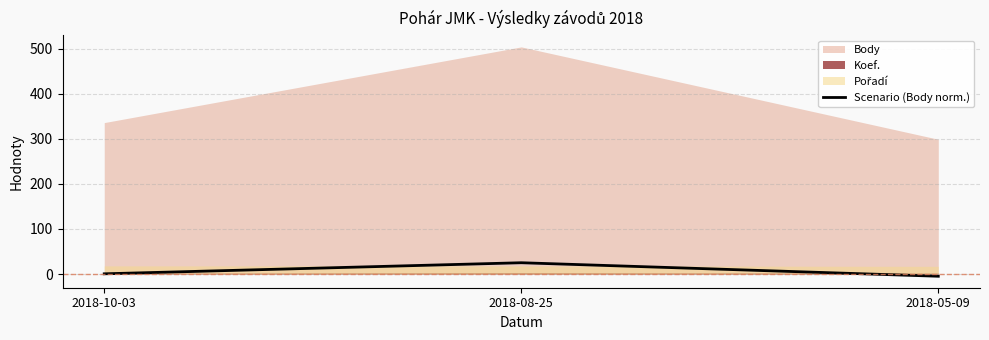

What is the highest value of the Scenario (Body norm.) series?

25.0